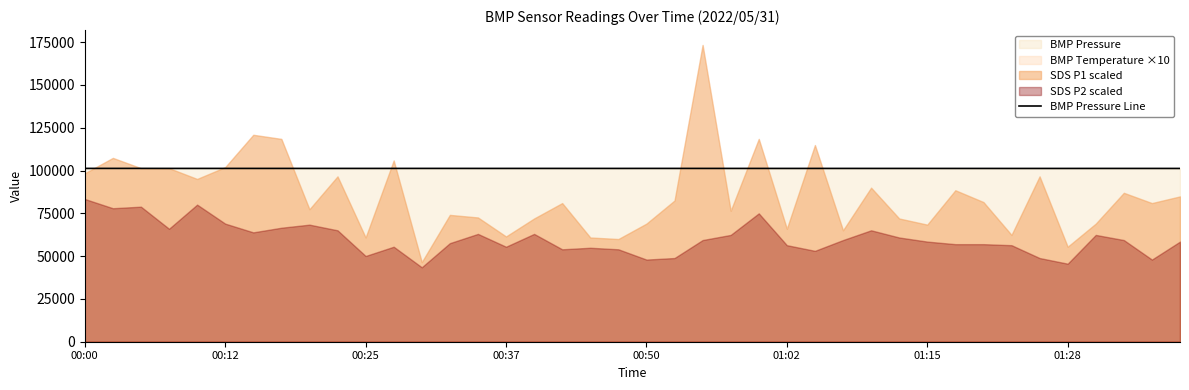

What is the lowest value of the BMP Pressure Line series?

101232